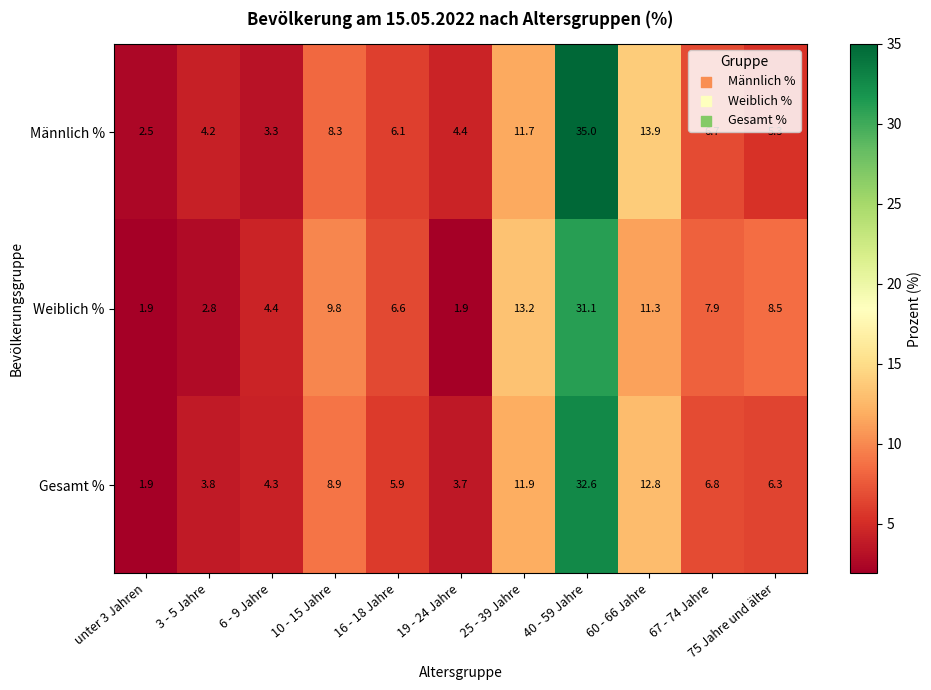

Is it true that Gesamt % equals 8.9 at 10 - 15 Jahre?

True